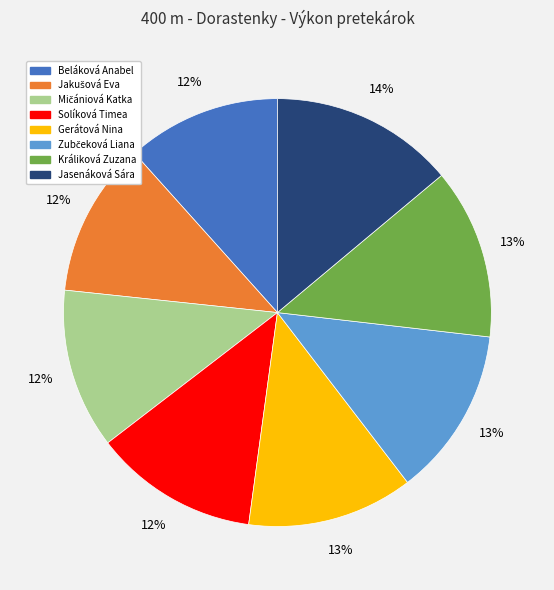

Approximately how many times larger is the value at Králiková Zuzana compared to Jasenáková Sára?

0.9